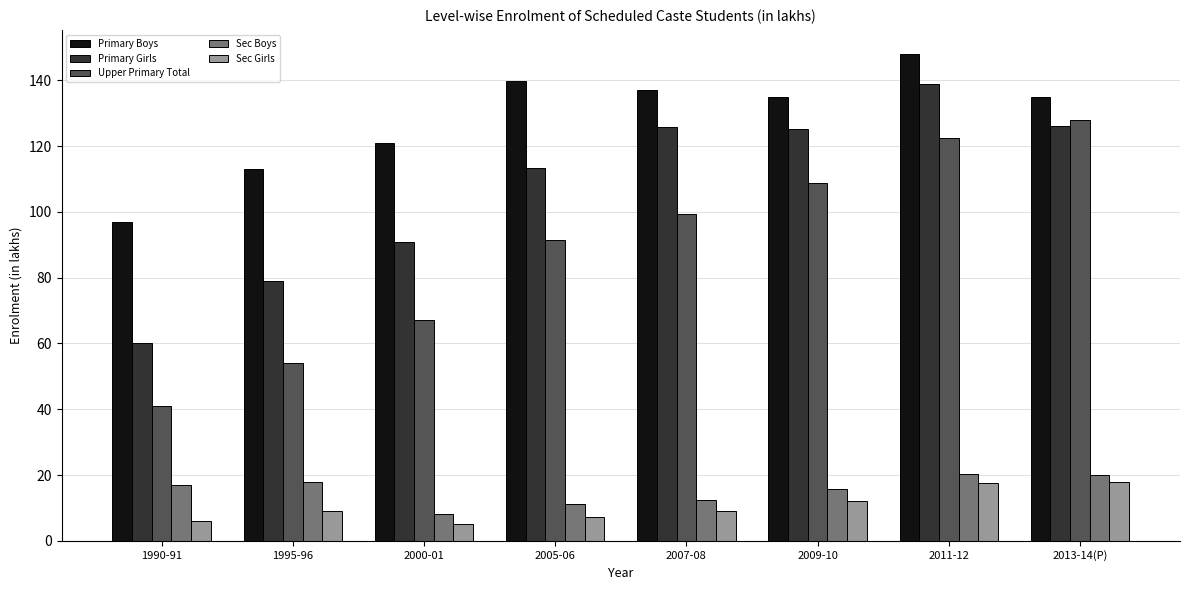

What is the lowest value of the Primary Girls series?

60.0